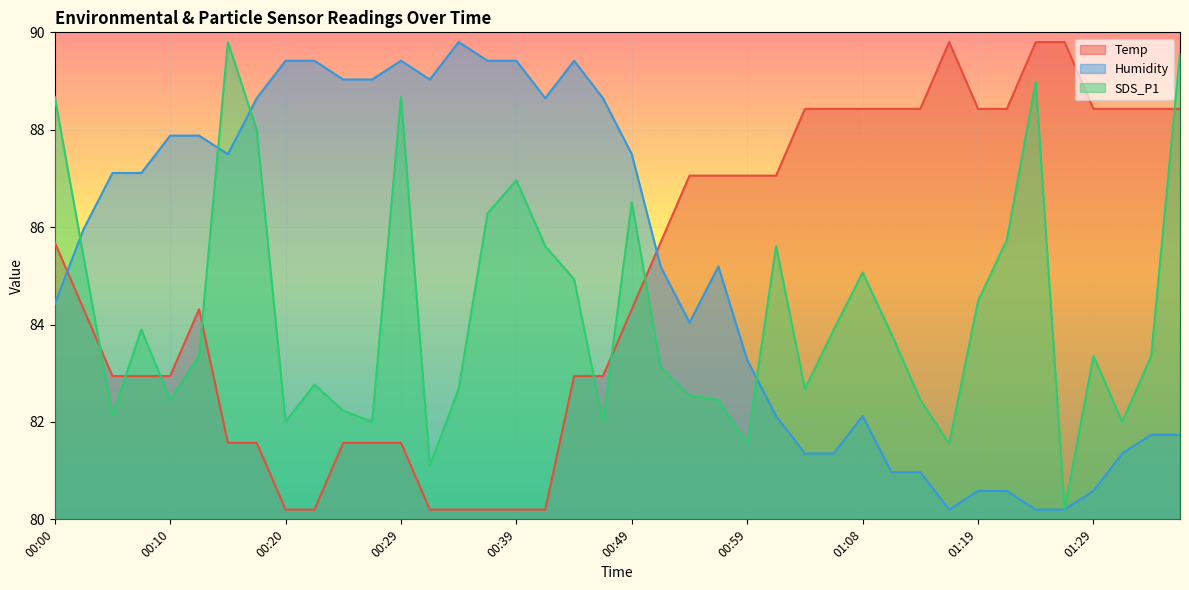

What is the spread (max minus min) of values at 00:05?

5.0